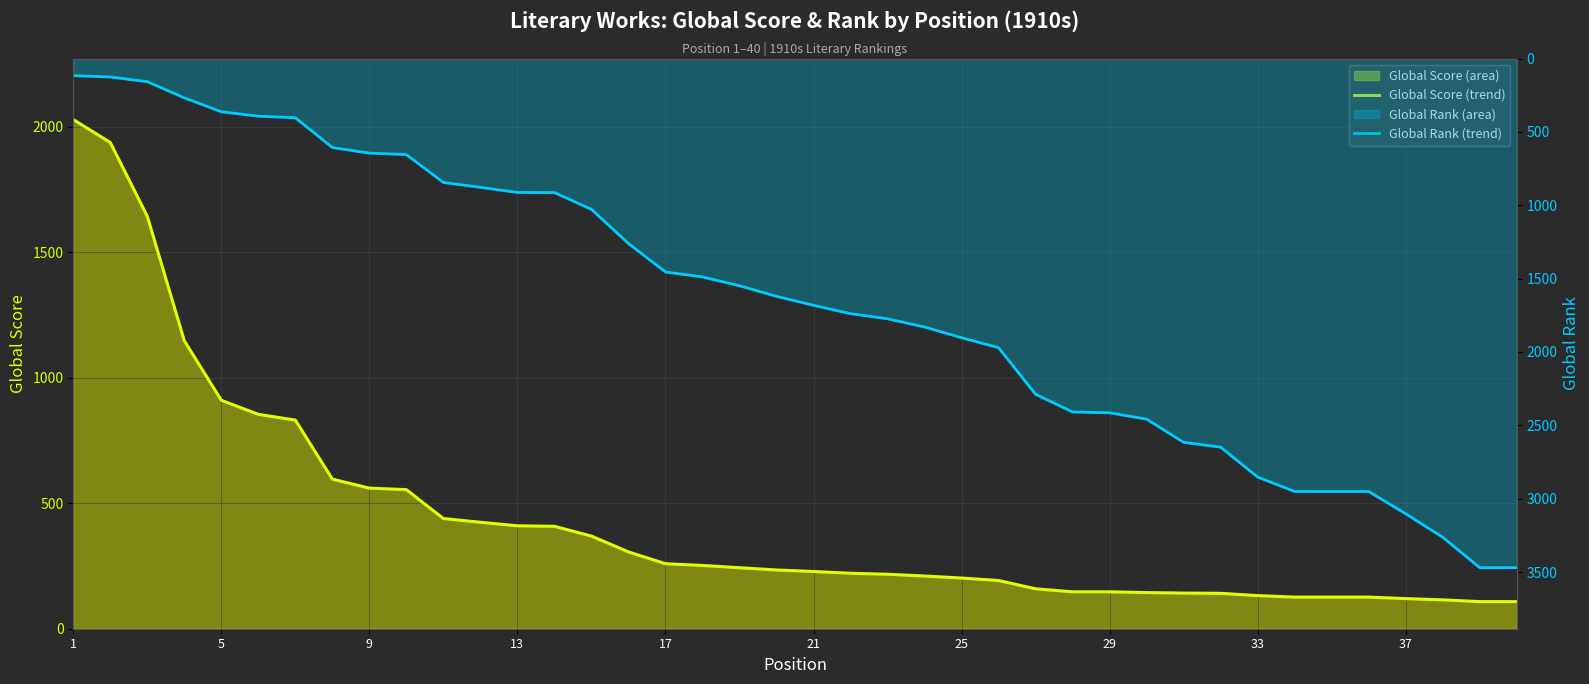

What is the total value across all series at 25?

2105